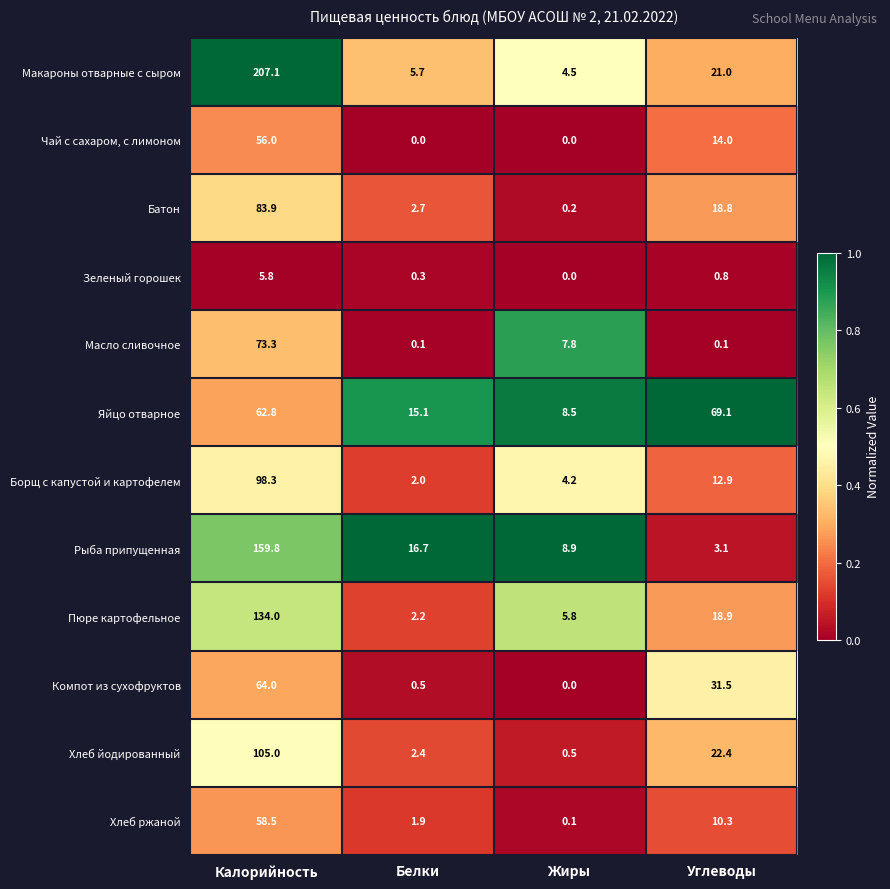

Which series has the widest spread of values?

Макароны отварные с сыром